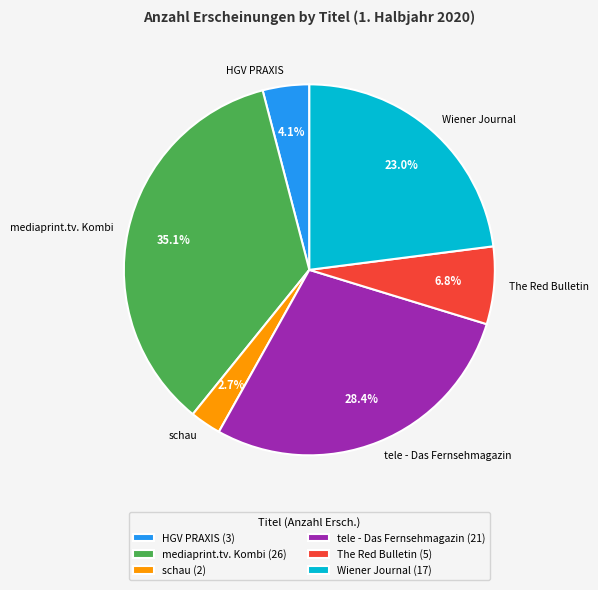

To the nearest percent, what is the difference between the largest and smallest slice percentages?

32%